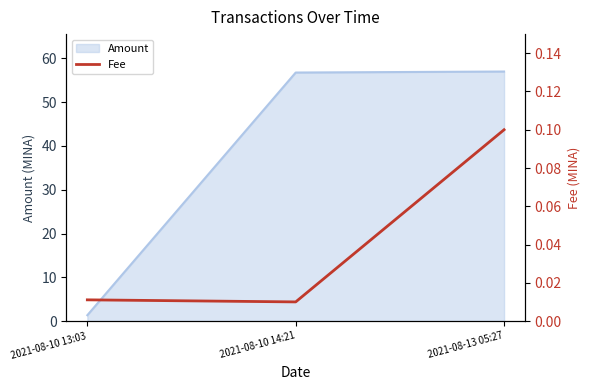

Between 2021-08-10 14:21 and 2021-08-13 05:27, which is larger?

2021-08-13 05:27